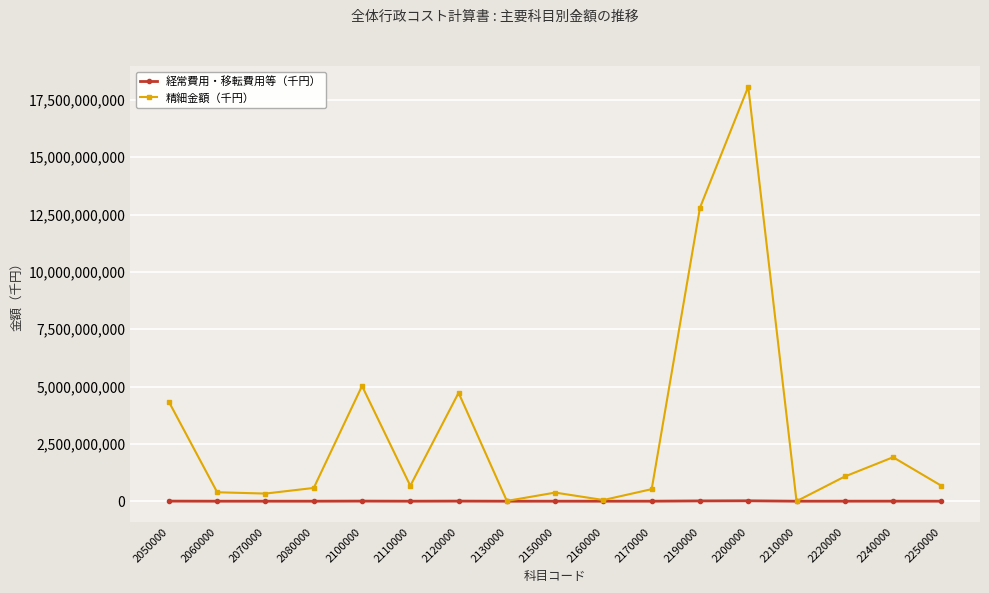

Which series has the widest spread of values?

精細金額（千円）